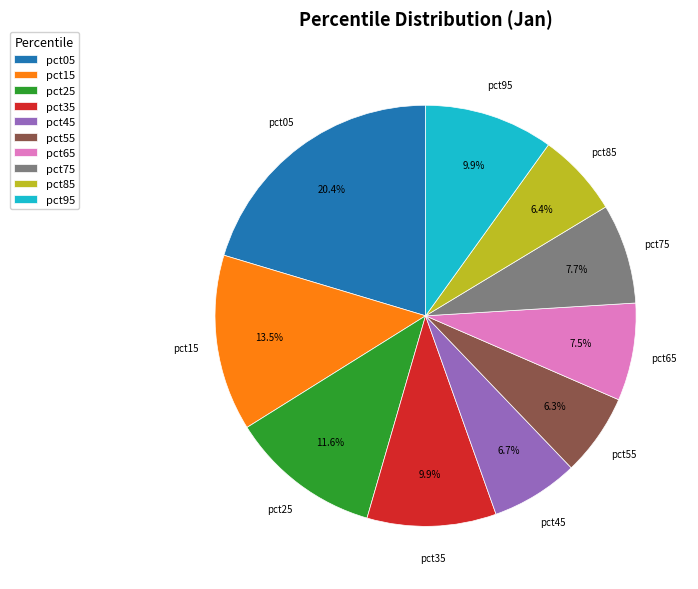

Do pct05 and pct55 together represent more than half of the pie?

No